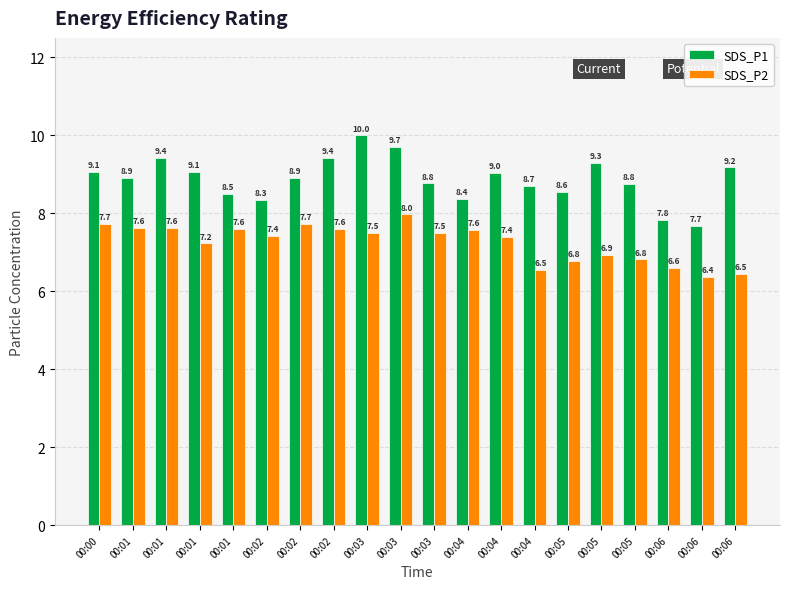

How many data points in SDS_P1 are less than 8?

2